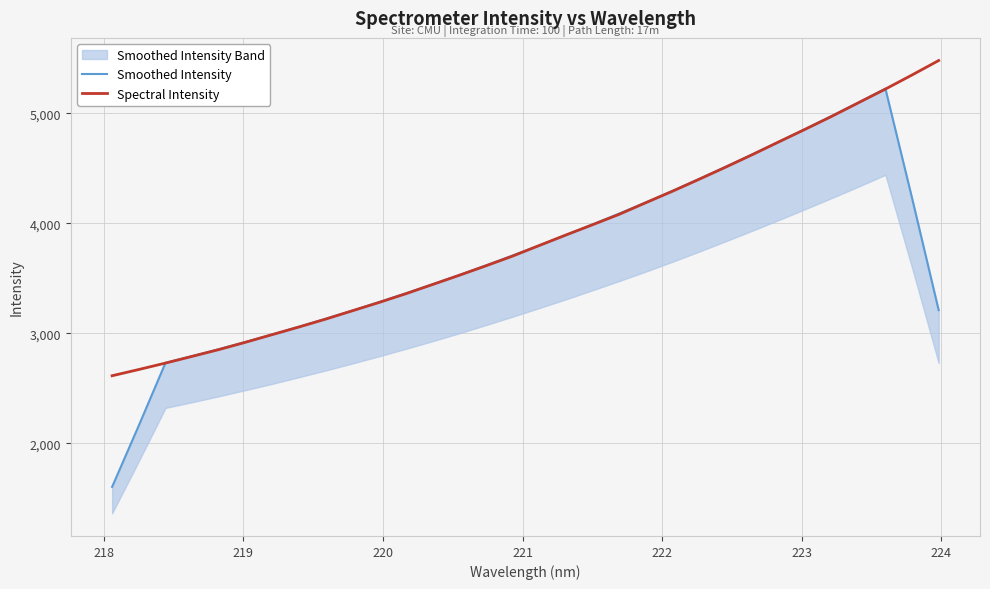

What is the maximum value for Spectral Intensity?

5480.2